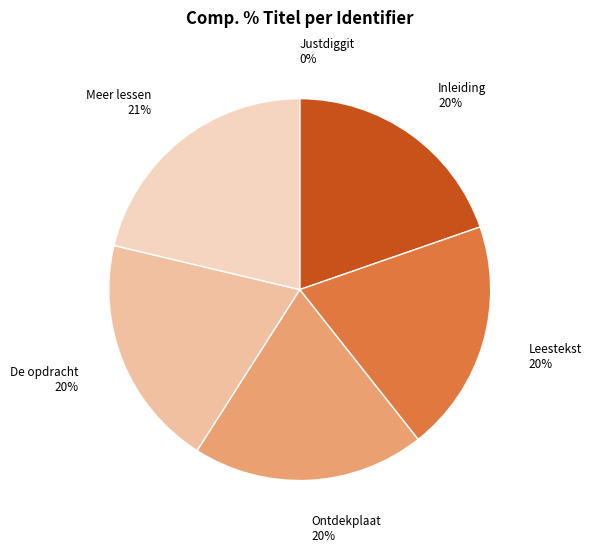

Is there any slice that represents more than half of the pie?

No